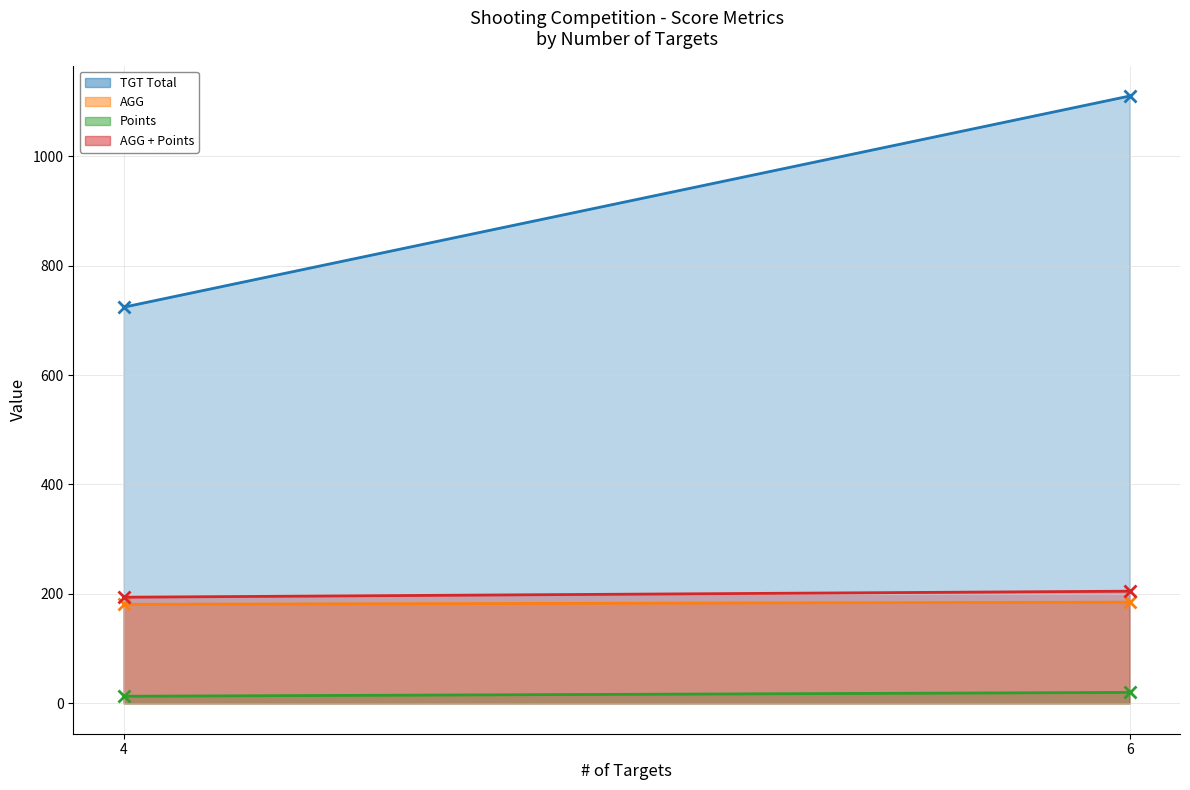

True or false: Points has a value of 31.1 at 6.

False